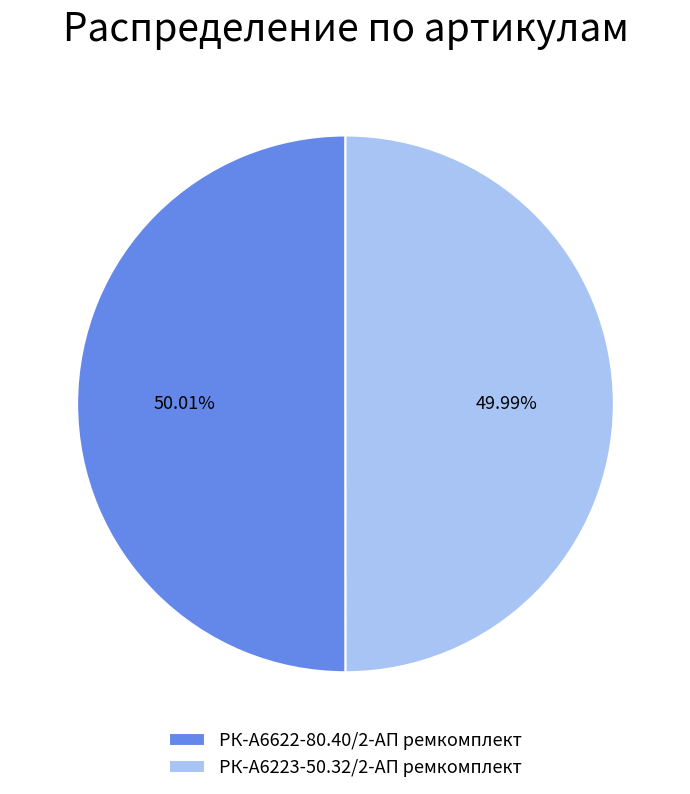

True or false: РК-А6223-50.32/2-АП ремкомплект accounts for 41% of the total.

False